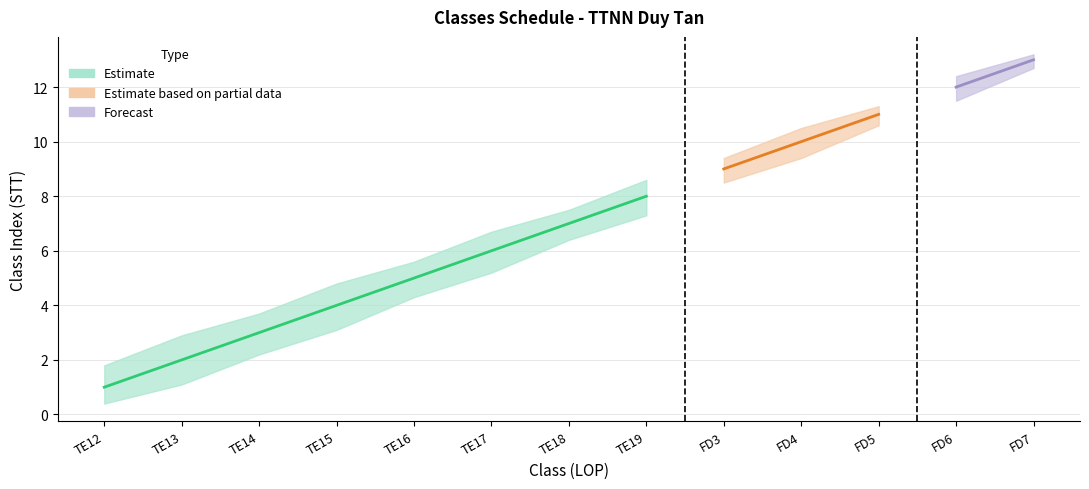

At which category does the chart reach its peak across all series?

FD7